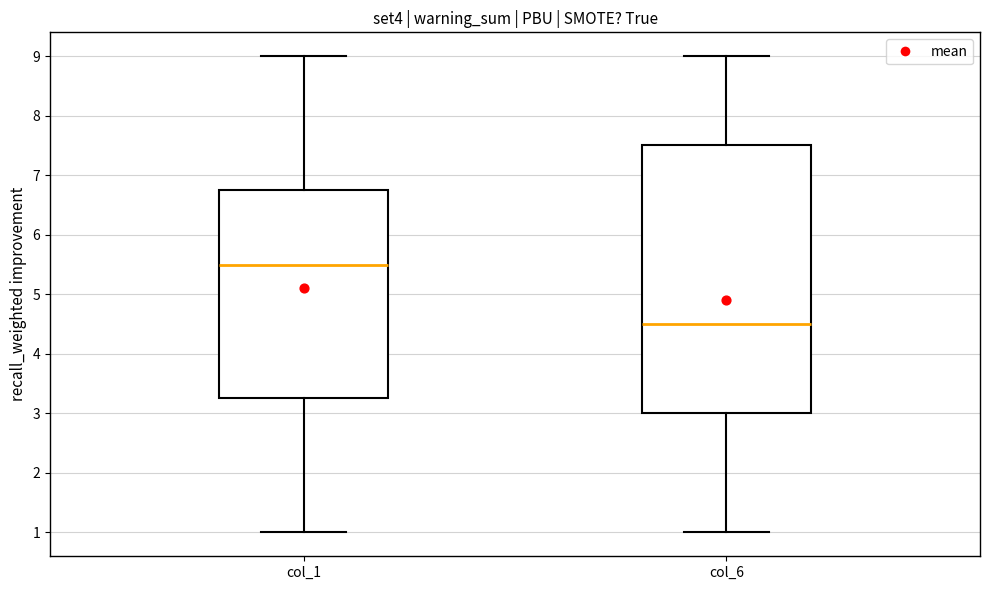

Where does the upper whisker of the box for col_6 end on the y-axis? The values are not printed on the chart, so give them approximately, as read against the axis.

9.0